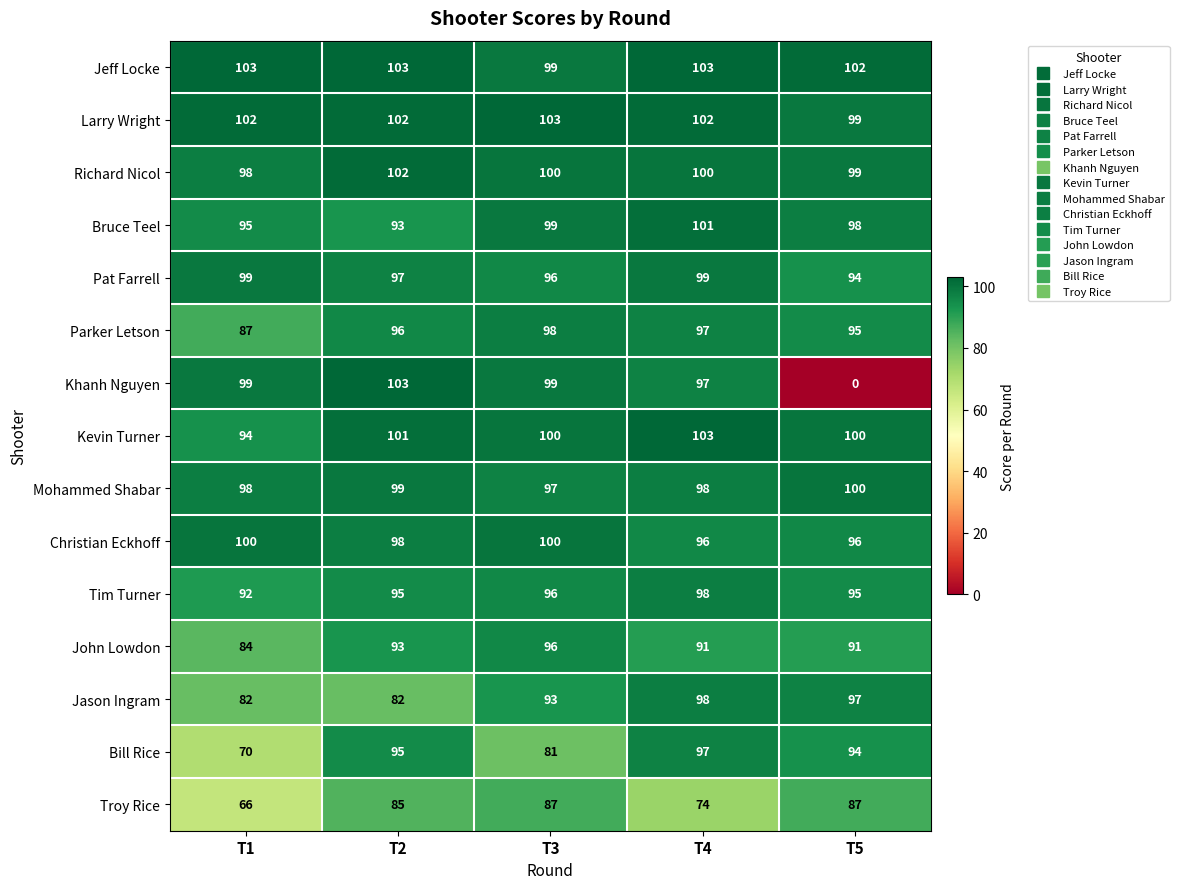

What is the difference between the highest and lowest values at T5?

102